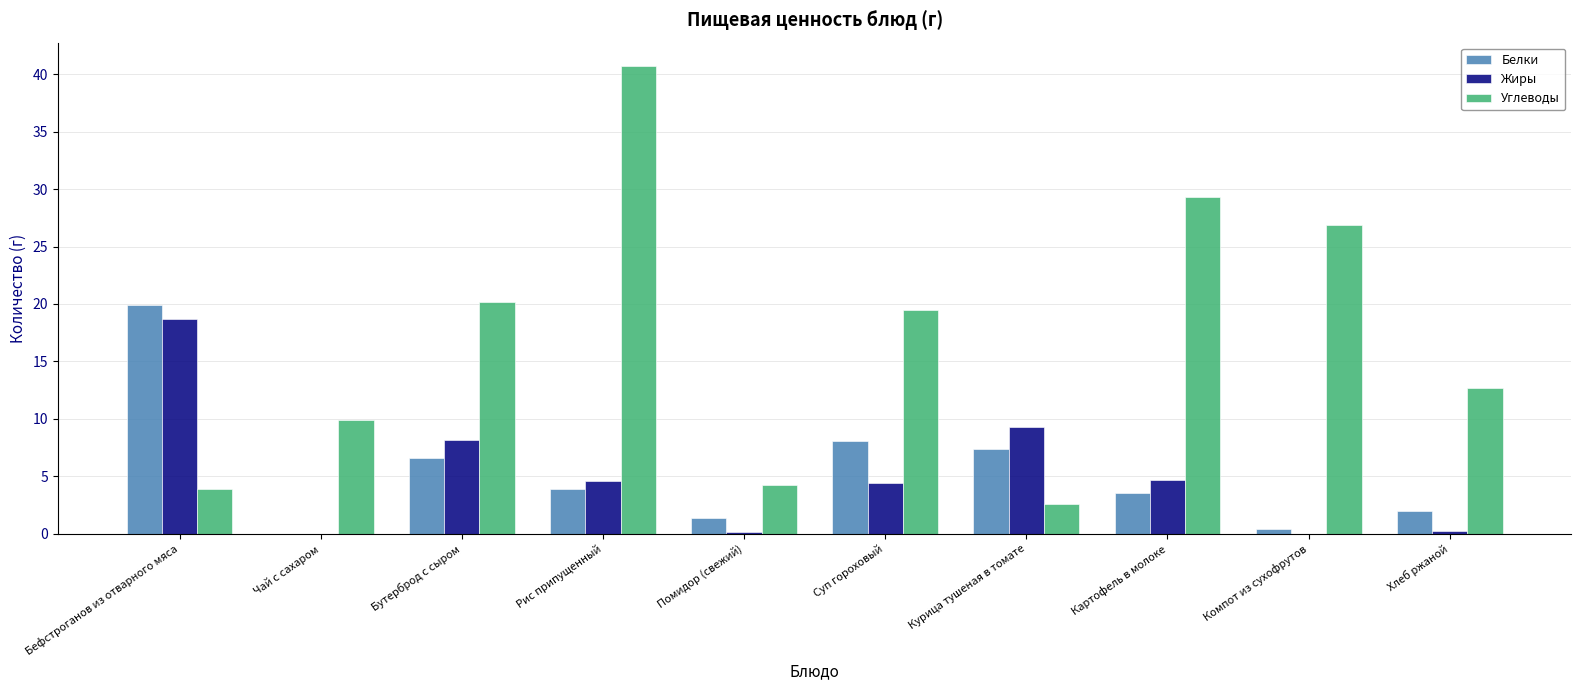

What is the sum of all Белки values?

53.3